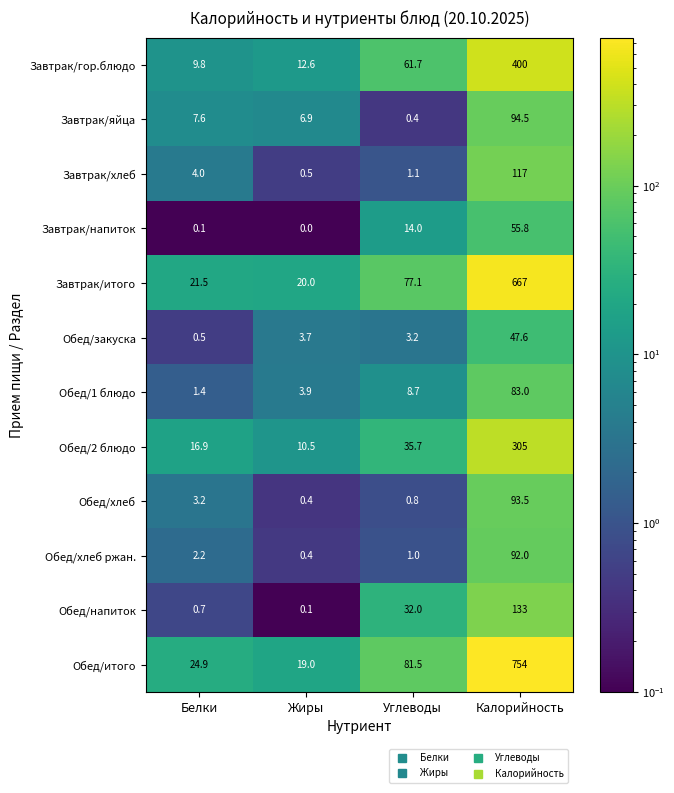

How many values in the Обед/хлеб series are below 3?

2